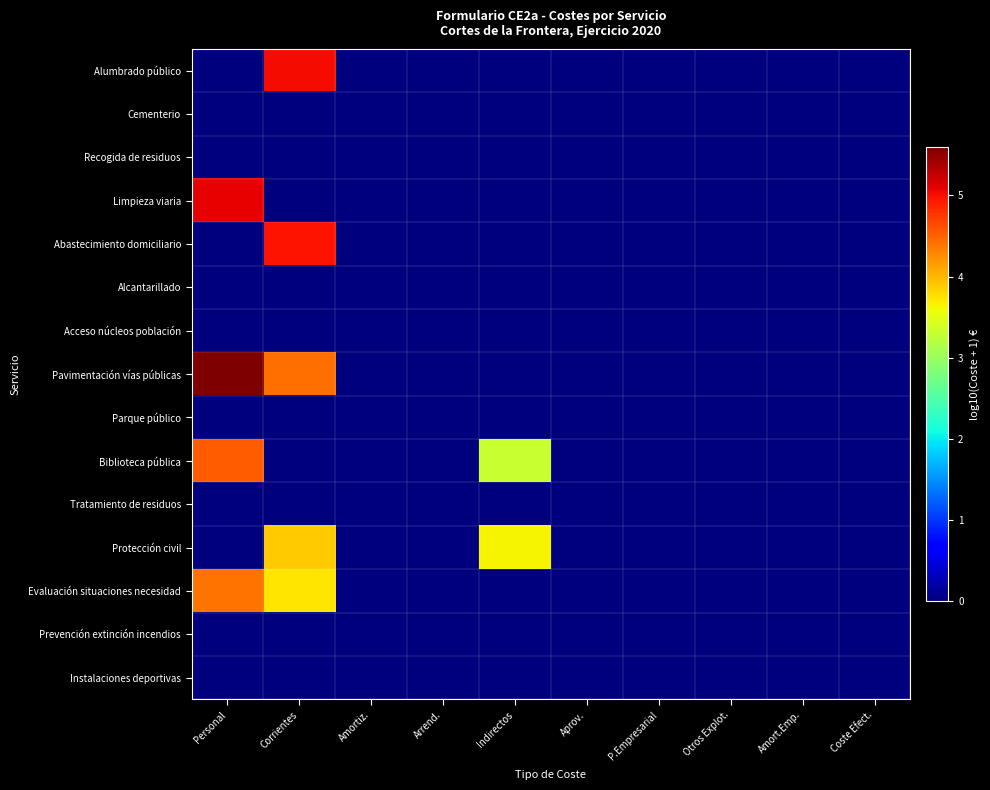

Which has a higher value, Corrientes or Coste Efect.?

Corrientes